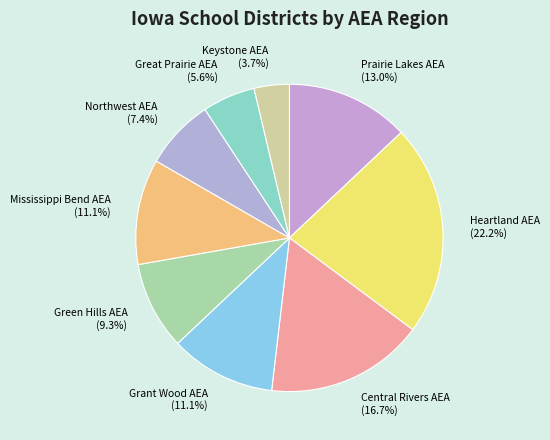

True or false: Grant Wood AEA accounts for 11% of the total.

True